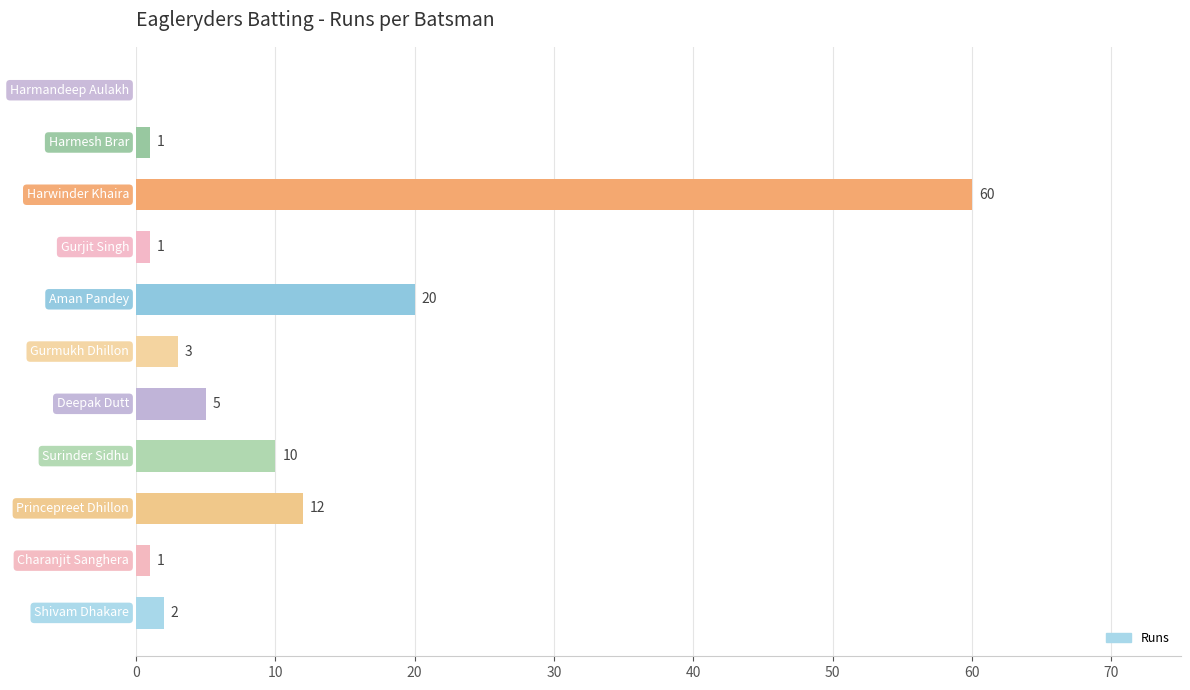

What is the average value?

10